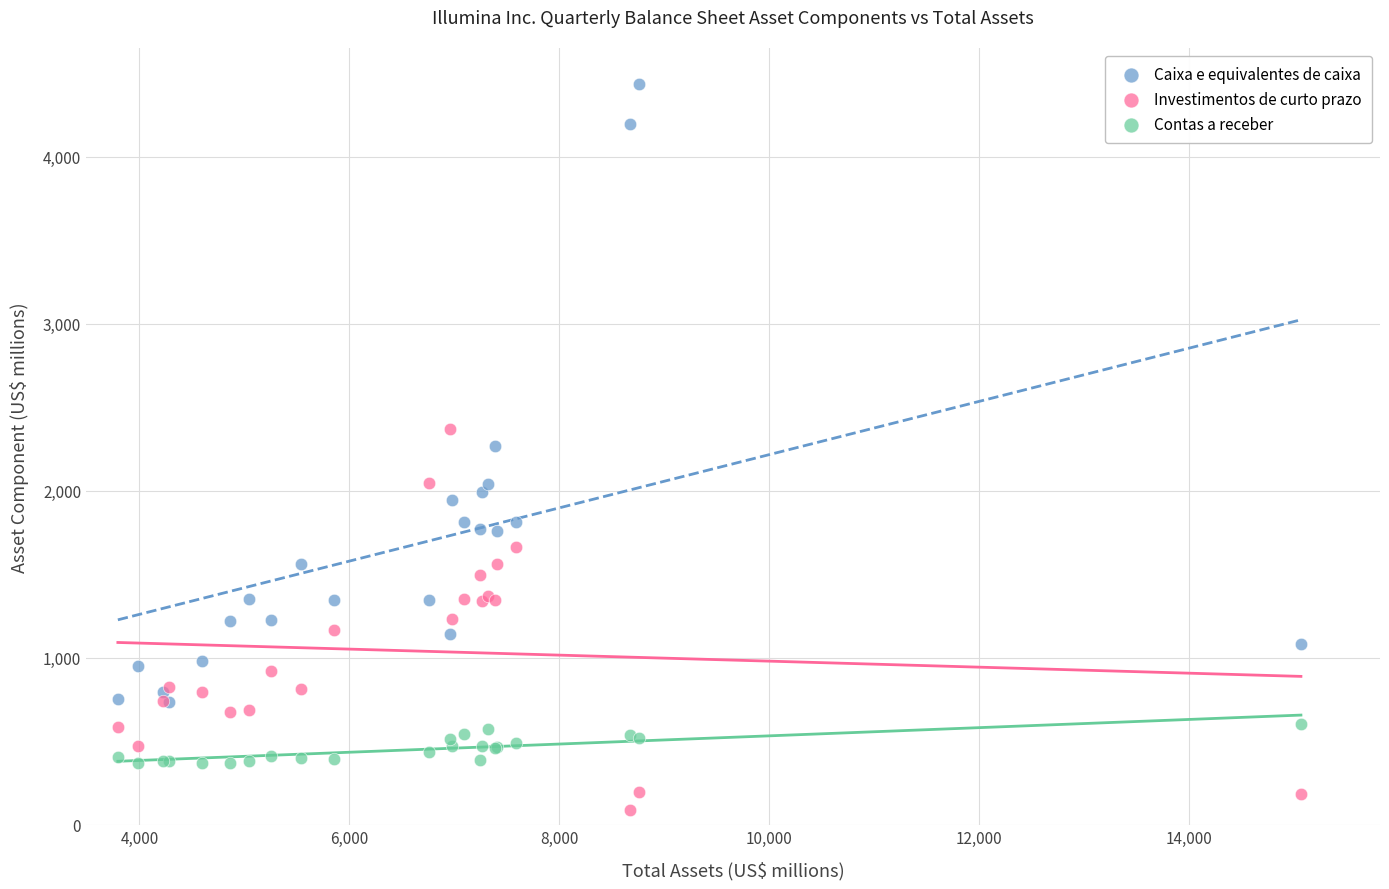

What are all the series names shown in the legend?

Caixa e equivalentes de caixa, Investimentos de curto prazo, Contas a receber